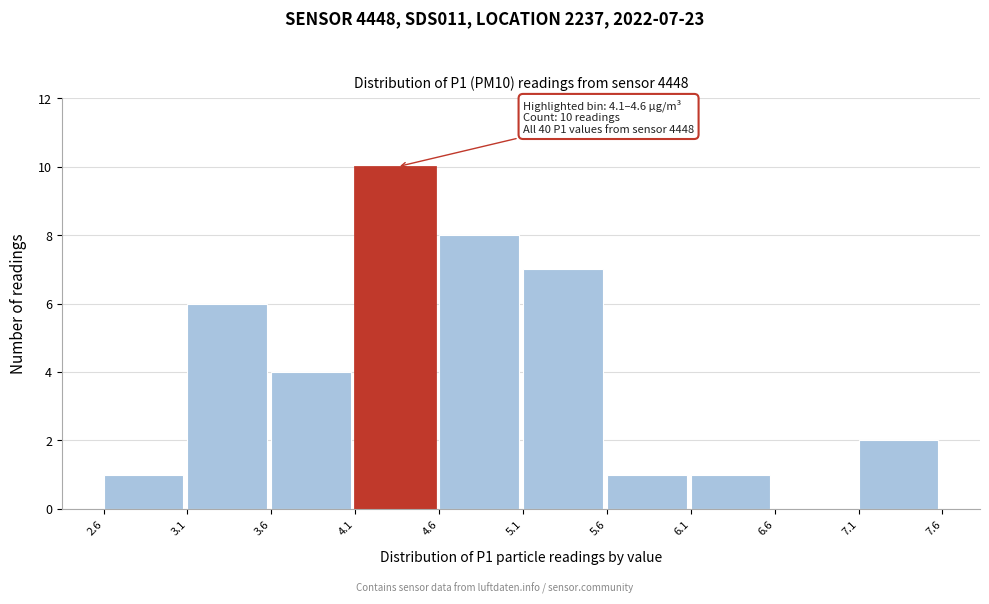

Over which range of the x-axis is the bar tallest?

4.1 to 4.6